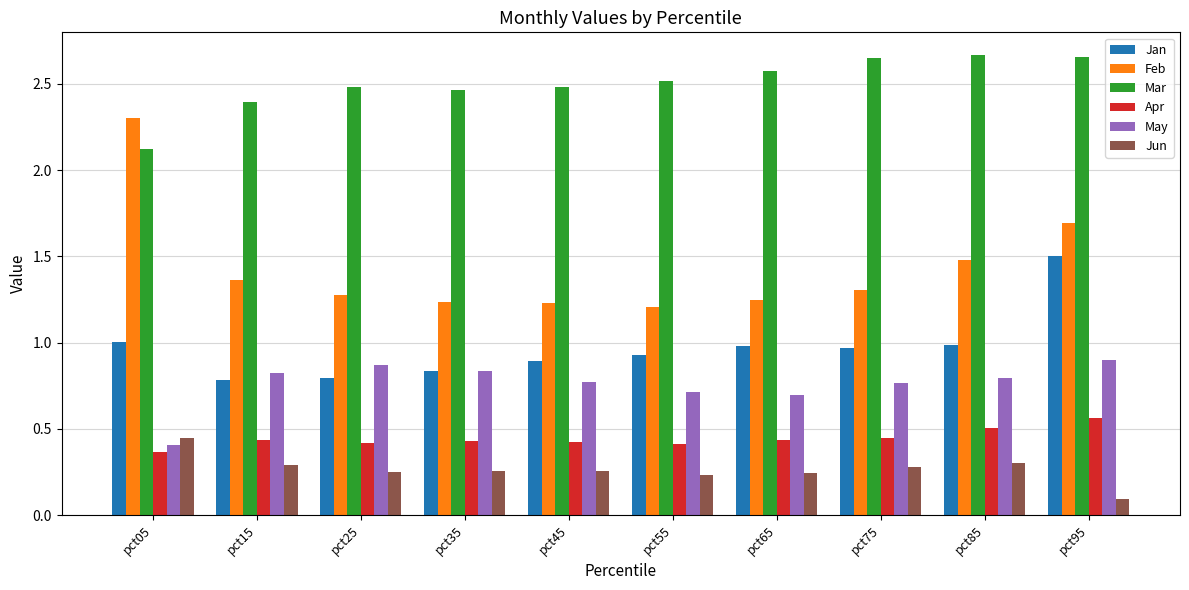

Which series has the largest range (max minus min)?

Feb